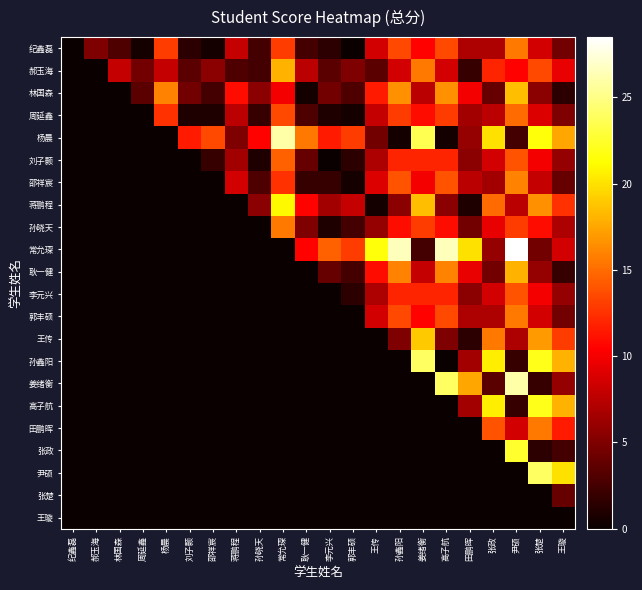

Reading left to right, what are all the values shown in this chart?

纪鑫磊: 纪鑫磊=0.0	郝玉海=5.0	林国森=3.0	周延鑫=0.5	杨晨=13.0	刘子颢=1.5	邵祥宸=0.5	蒋鹏程=8.0	孙晓天=2.5	常允琛=13.0	耿一健=2.5	李元兴=1.5	郭丰硕=0.0	王传=8.5	孙鑫阳=13.5	姜绪衡=10.5	高子航=13.5	田鹏晖=7.0	张政=7.0	尹硕=15.5	张楚=8.5	王璇=4.5
郝玉海: 纪鑫磊=0.0	郝玉海=0.0	林国森=8.0	周延鑫=4.5	杨晨=8.0	刘子颢=3.5	邵祥宸=5.5	蒋鹏程=3.0	孙晓天=2.5	常允琛=18.0	耿一健=7.5	李元兴=3.5	郭丰硕=5.0	王传=3.5	孙鑫阳=8.5	姜绪衡=15.5	高子航=8.5	田鹏晖=2.0	张政=12.0	尹硕=10.5	张楚=13.5	王璇=9.5
林国森: 纪鑫磊=0.0	郝玉海=0.0	林国森=0.0	周延鑫=3.5	杨晨=16.0	刘子颢=4.5	邵祥宸=2.5	蒋鹏程=11.0	孙晓天=5.5	常允琛=10.0	耿一健=0.5	李元兴=4.5	郭丰硕=3.0	王传=11.5	孙鑫阳=16.5	姜绪衡=7.5	高子航=16.5	田鹏晖=10.0	张政=4.0	尹硕=18.5	张楚=5.5	王璇=1.5
周延鑫: 纪鑫磊=0.0	郝玉海=0.0	林国森=0.0	周延鑫=0.0	杨晨=12.5	刘子颢=1.0	邵祥宸=1.0	蒋鹏程=7.5	孙晓天=2.0	常允琛=13.5	耿一健=3.0	李元兴=1.0	郭丰硕=0.5	王传=8.0	孙鑫阳=13.0	姜绪衡=11.0	高子航=13.0	田鹏晖=6.5	张政=7.5	尹硕=15.0	张楚=9.0	王璇=5.0
杨晨: 纪鑫磊=0.0	郝玉海=0.0	林国森=0.0	周延鑫=0.0	杨晨=0.0	刘子颢=11.5	邵祥宸=13.5	蒋鹏程=5.0	孙晓天=10.5	常允琛=26.0	耿一健=15.5	李元兴=11.5	郭丰硕=13.0	王传=4.5	孙鑫阳=0.5	姜绪衡=23.5	高子航=0.5	田鹏晖=6.0	张政=20.0	尹硕=2.5	张楚=21.5	王璇=17.5
刘子颢: 纪鑫磊=0.0	郝玉海=0.0	林国森=0.0	周延鑫=0.0	杨晨=0.0	刘子颢=0.0	邵祥宸=2.0	蒋鹏程=6.5	孙晓天=1.0	常允琛=14.5	耿一健=4.0	李元兴=0.0	郭丰硕=1.5	王传=7.0	孙鑫阳=12.0	姜绪衡=12.0	高子航=12.0	田鹏晖=5.5	张政=8.5	尹硕=14.0	张楚=10.0	王璇=6.0
邵祥宸: 纪鑫磊=0.0	郝玉海=0.0	林国森=0.0	周延鑫=0.0	杨晨=0.0	刘子颢=0.0	邵祥宸=0.0	蒋鹏程=8.5	孙晓天=3.0	常允琛=12.5	耿一健=2.0	李元兴=2.0	郭丰硕=0.5	王传=9.0	孙鑫阳=14.0	姜绪衡=10.0	高子航=14.0	田鹏晖=7.5	张政=6.5	尹硕=16.0	张楚=8.0	王璇=4.0
蒋鹏程: 纪鑫磊=0.0	郝玉海=0.0	林国森=0.0	周延鑫=0.0	杨晨=0.0	刘子颢=0.0	邵祥宸=0.0	蒋鹏程=0.0	孙晓天=5.5	常允琛=21.0	耿一健=10.5	李元兴=6.5	郭丰硕=8.0	王传=0.5	孙鑫阳=5.5	姜绪衡=18.5	高子航=5.5	田鹏晖=1.0	张政=15.0	尹硕=7.5	张楚=16.5	王璇=12.5
孙晓天: 纪鑫磊=0.0	郝玉海=0.0	林国森=0.0	周延鑫=0.0	杨晨=0.0	刘子颢=0.0	邵祥宸=0.0	蒋鹏程=0.0	孙晓天=0.0	常允琛=15.5	耿一健=5.0	李元兴=1.0	郭丰硕=2.5	王传=6.0	孙鑫阳=11.0	姜绪衡=13.0	高子航=11.0	田鹏晖=4.5	张政=9.5	尹硕=13.0	张楚=11.0	王璇=7.0
常允琛: 纪鑫磊=0.0	郝玉海=0.0	林国森=0.0	周延鑫=0.0	杨晨=0.0	刘子颢=0.0	邵祥宸=0.0	蒋鹏程=0.0	孙晓天=0.0	常允琛=0.0	耿一健=10.5	李元兴=14.5	郭丰硕=13.0	王传=21.5	孙鑫阳=26.5	姜绪衡=2.5	高子航=26.5	田鹏晖=20.0	张政=6.0	尹硕=28.5	张楚=4.5	王璇=8.5
耿一健: 纪鑫磊=0.0	郝玉海=0.0	林国森=0.0	周延鑫=0.0	杨晨=0.0	刘子颢=0.0	邵祥宸=0.0	蒋鹏程=0.0	孙晓天=0.0	常允琛=0.0	耿一健=0.0	李元兴=4.0	郭丰硕=2.5	王传=11.0	孙鑫阳=16.0	姜绪衡=8.0	高子航=16.0	田鹏晖=9.5	张政=4.5	尹硕=18.0	张楚=6.0	王璇=2.0
李元兴: 纪鑫磊=0.0	郝玉海=0.0	林国森=0.0	周延鑫=0.0	杨晨=0.0	刘子颢=0.0	邵祥宸=0.0	蒋鹏程=0.0	孙晓天=0.0	常允琛=0.0	耿一健=0.0	李元兴=0.0	郭丰硕=1.5	王传=7.0	孙鑫阳=12.0	姜绪衡=12.0	高子航=12.0	田鹏晖=5.5	张政=8.5	尹硕=14.0	张楚=10.0	王璇=6.0
郭丰硕: 纪鑫磊=0.0	郝玉海=0.0	林国森=0.0	周延鑫=0.0	杨晨=0.0	刘子颢=0.0	邵祥宸=0.0	蒋鹏程=0.0	孙晓天=0.0	常允琛=0.0	耿一健=0.0	李元兴=0.0	郭丰硕=0.0	王传=8.5	孙鑫阳=13.5	姜绪衡=10.5	高子航=13.5	田鹏晖=7.0	张政=7.0	尹硕=15.5	张楚=8.5	王璇=4.5
王传: 纪鑫磊=0.0	郝玉海=0.0	林国森=0.0	周延鑫=0.0	杨晨=0.0	刘子颢=0.0	邵祥宸=0.0	蒋鹏程=0.0	孙晓天=0.0	常允琛=0.0	耿一健=0.0	李元兴=0.0	郭丰硕=0.0	王传=0.0	孙鑫阳=5.0	姜绪衡=19.0	高子航=5.0	田鹏晖=1.5	张政=15.5	尹硕=7.0	张楚=17.0	王璇=13.0
孙鑫阳: 纪鑫磊=0.0	郝玉海=0.0	林国森=0.0	周延鑫=0.0	杨晨=0.0	刘子颢=0.0	邵祥宸=0.0	蒋鹏程=0.0	孙晓天=0.0	常允琛=0.0	耿一健=0.0	李元兴=0.0	郭丰硕=0.0	王传=0.0	孙鑫阳=0.0	姜绪衡=24.0	高子航=0.0	田鹏晖=6.5	张政=20.5	尹硕=2.0	张楚=22.0	王璇=18.0
姜绪衡: 纪鑫磊=0.0	郝玉海=0.0	林国森=0.0	周延鑫=0.0	杨晨=0.0	刘子颢=0.0	邵祥宸=0.0	蒋鹏程=0.0	孙晓天=0.0	常允琛=0.0	耿一健=0.0	李元兴=0.0	郭丰硕=0.0	王传=0.0	孙鑫阳=0.0	姜绪衡=0.0	高子航=24.0	田鹏晖=17.5	张政=3.5	尹硕=26.0	张楚=2.0	王璇=6.0
高子航: 纪鑫磊=0.0	郝玉海=0.0	林国森=0.0	周延鑫=0.0	杨晨=0.0	刘子颢=0.0	邵祥宸=0.0	蒋鹏程=0.0	孙晓天=0.0	常允琛=0.0	耿一健=0.0	李元兴=0.0	郭丰硕=0.0	王传=0.0	孙鑫阳=0.0	姜绪衡=0.0	高子航=0.0	田鹏晖=6.5	张政=20.5	尹硕=2.0	张楚=22.0	王璇=18.0
田鹏晖: 纪鑫磊=0.0	郝玉海=0.0	林国森=0.0	周延鑫=0.0	杨晨=0.0	刘子颢=0.0	邵祥宸=0.0	蒋鹏程=0.0	孙晓天=0.0	常允琛=0.0	耿一健=0.0	李元兴=0.0	郭丰硕=0.0	王传=0.0	孙鑫阳=0.0	姜绪衡=0.0	高子航=0.0	田鹏晖=0.0	张政=14.0	尹硕=8.5	张楚=15.5	王璇=11.5
张政: 纪鑫磊=0.0	郝玉海=0.0	林国森=0.0	周延鑫=0.0	杨晨=0.0	刘子颢=0.0	邵祥宸=0.0	蒋鹏程=0.0	孙晓天=0.0	常允琛=0.0	耿一健=0.0	李元兴=0.0	郭丰硕=0.0	王传=0.0	孙鑫阳=0.0	姜绪衡=0.0	高子航=0.0	田鹏晖=0.0	张政=0.0	尹硕=22.5	张楚=1.5	王璇=2.5
尹硕: 纪鑫磊=0.0	郝玉海=0.0	林国森=0.0	周延鑫=0.0	杨晨=0.0	刘子颢=0.0	邵祥宸=0.0	蒋鹏程=0.0	孙晓天=0.0	常允琛=0.0	耿一健=0.0	李元兴=0.0	郭丰硕=0.0	王传=0.0	孙鑫阳=0.0	姜绪衡=0.0	高子航=0.0	田鹏晖=0.0	张政=0.0	尹硕=0.0	张楚=24.0	王璇=20.0
张楚: 纪鑫磊=0.0	郝玉海=0.0	林国森=0.0	周延鑫=0.0	杨晨=0.0	刘子颢=0.0	邵祥宸=0.0	蒋鹏程=0.0	孙晓天=0.0	常允琛=0.0	耿一健=0.0	李元兴=0.0	郭丰硕=0.0	王传=0.0	孙鑫阳=0.0	姜绪衡=0.0	高子航=0.0	田鹏晖=0.0	张政=0.0	尹硕=0.0	张楚=0.0	王璇=4.0
王璇: 纪鑫磊=0.0	郝玉海=0.0	林国森=0.0	周延鑫=0.0	杨晨=0.0	刘子颢=0.0	邵祥宸=0.0	蒋鹏程=0.0	孙晓天=0.0	常允琛=0.0	耿一健=0.0	李元兴=0.0	郭丰硕=0.0	王传=0.0	孙鑫阳=0.0	姜绪衡=0.0	高子航=0.0	田鹏晖=0.0	张政=0.0	尹硕=0.0	张楚=0.0	王璇=0.0